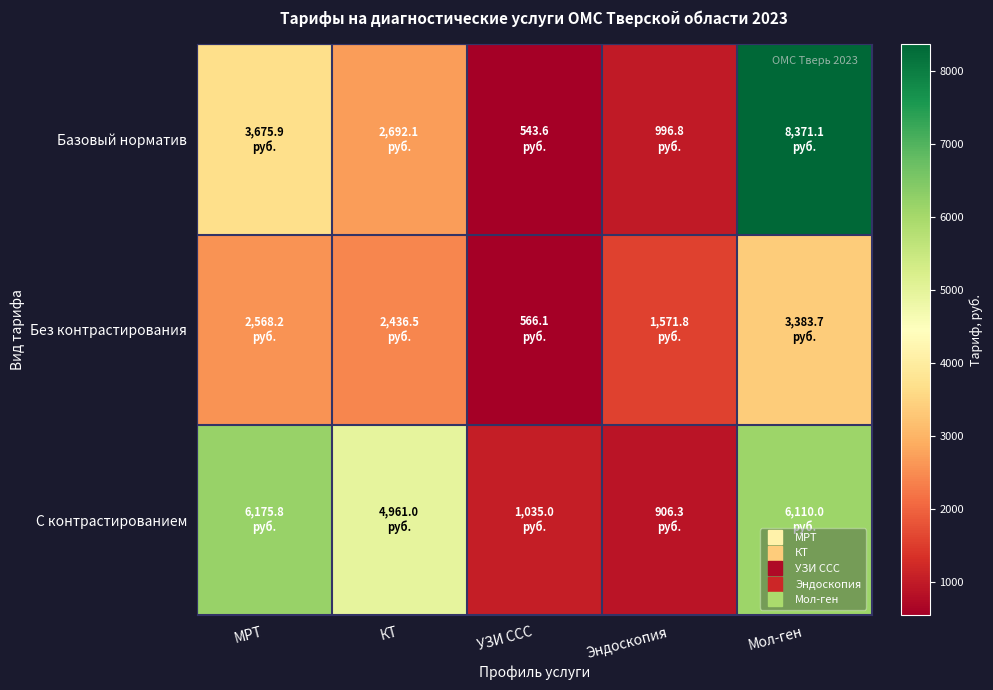

Reading right to left, what are all the values shown in this chart?

Базовый норматив: Мол-ген=8371.1	Эндоскопия=996.8	УЗИ ССС=543.6	КТ=2692.1	МРТ=3675.9
Без контрастирования: Мол-ген=3383.7	Эндоскопия=1571.8	УЗИ ССС=566.1	КТ=2436.5	МРТ=2568.2
С контрастированием: Мол-ген=6110.0	Эндоскопия=906.3	УЗИ ССС=1035.0	КТ=4961.0	МРТ=6175.8